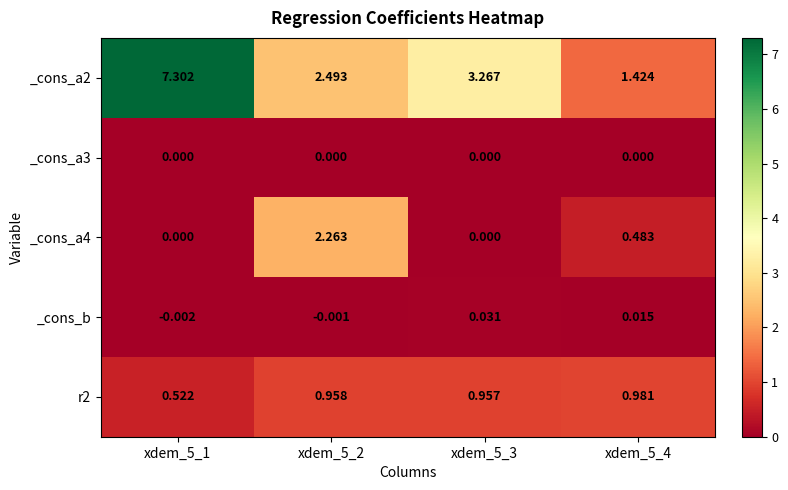

At how many categories does at least one series exceed 1?

4